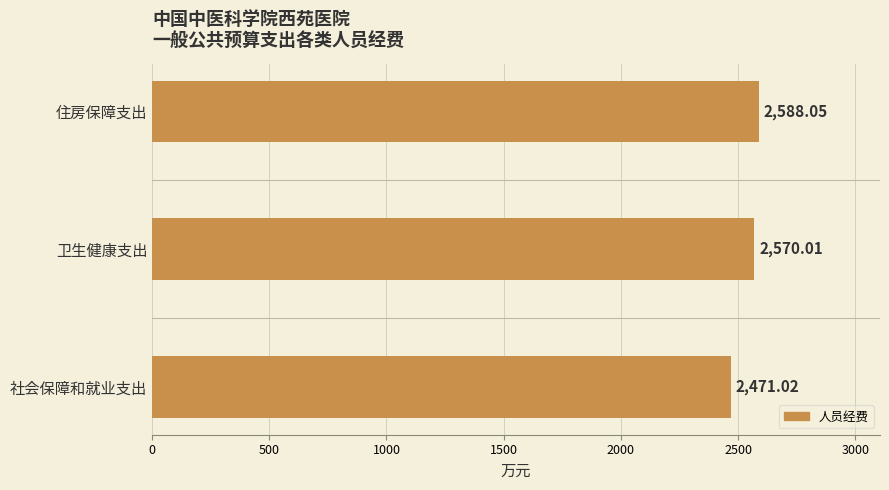

Rank the categories by value from highest to lowest.

住房保障支出, 卫生健康支出, 社会保障和就业支出